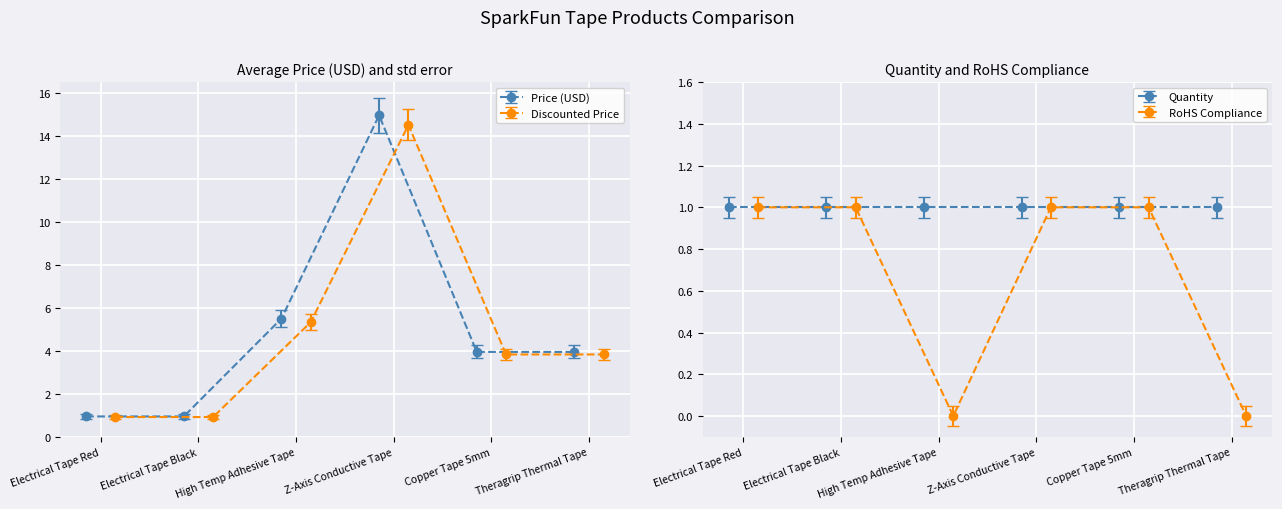

What is the value of the Price (USD) point at the 5th from the left?

4.0